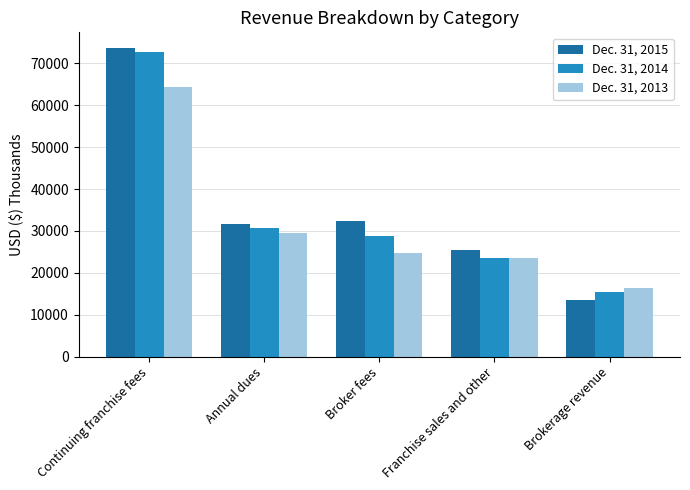

Are the bars grouped side by side (vs. stacked)?

Yes